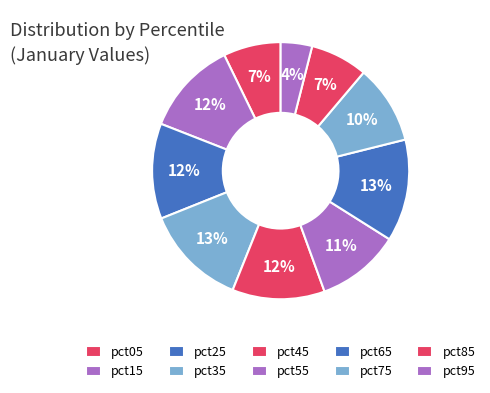

What portion of the pie excludes pct35?

87.1%